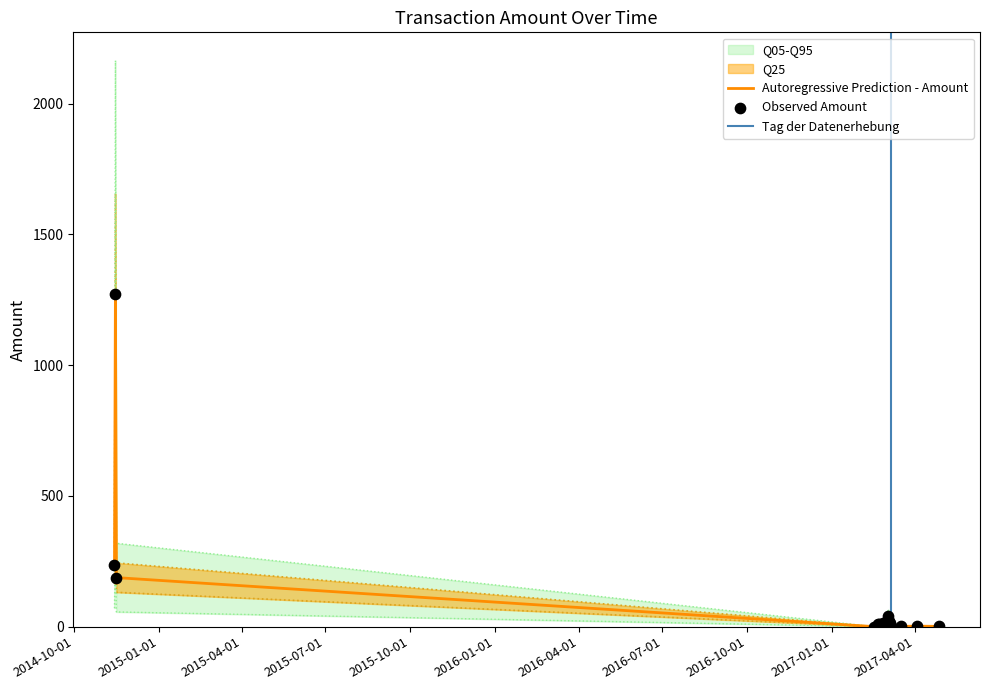

What is the change in value from 2017-02-24 to 2017-03-02?

+7.8